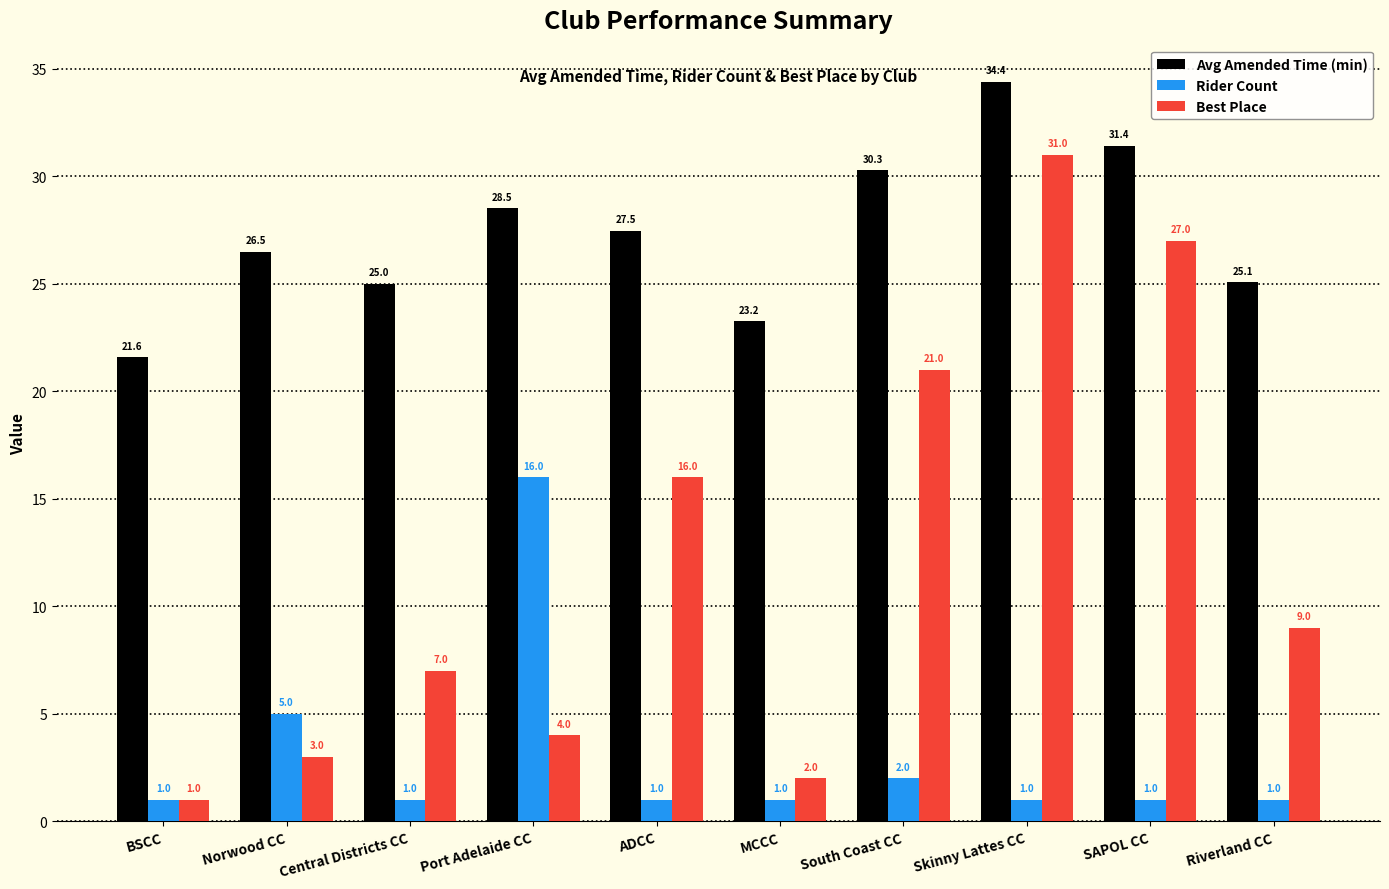

Are the bars grouped side by side (vs. stacked)?

Yes